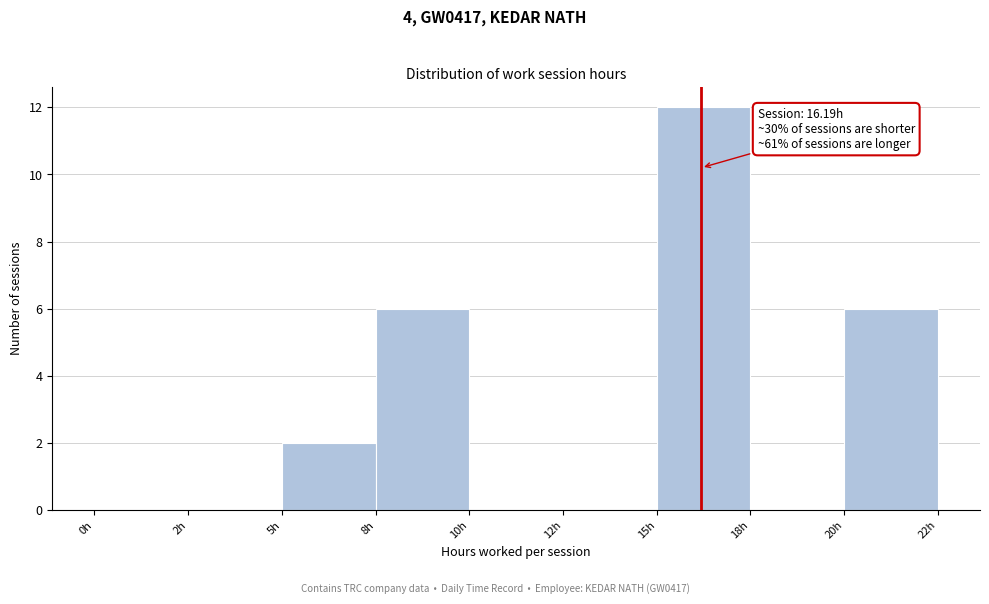

Reading left to right, what are all the values shown in this chart?

0h=0	2h=0	5h=2	8h=6	10h=0	12h=0	15h=12	18h=0	20h=6